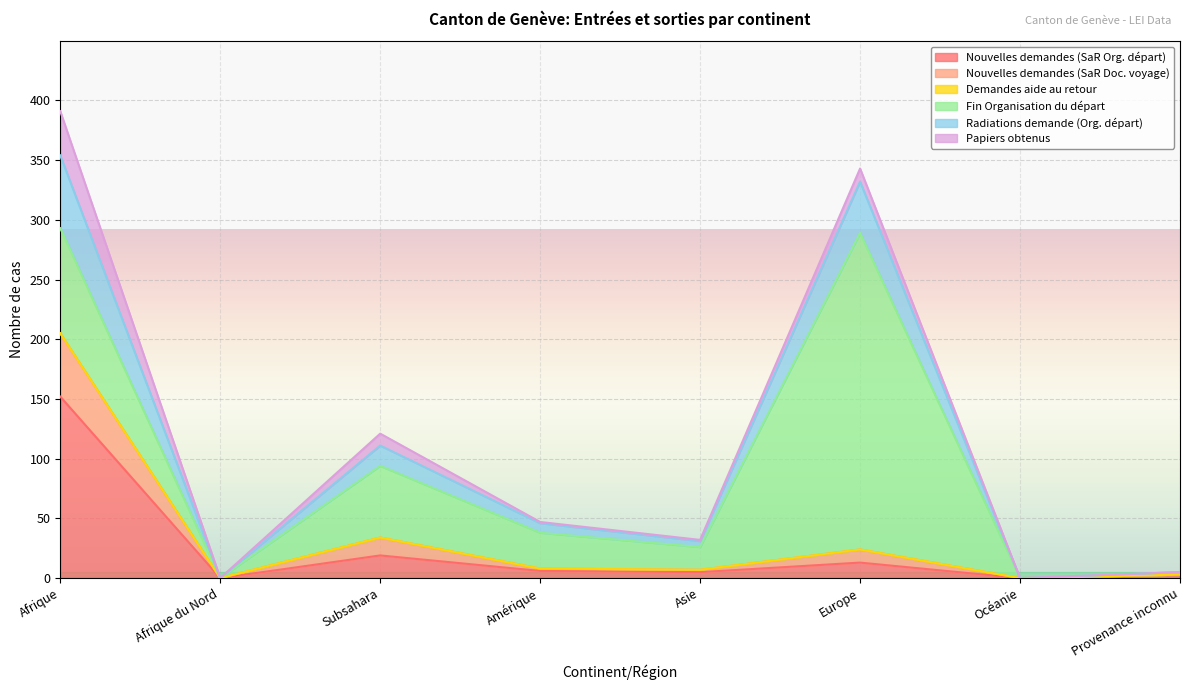

At which category does Nouvelles demandes (SaR Org. départ) reach its first local valley?

Afrique du Nord